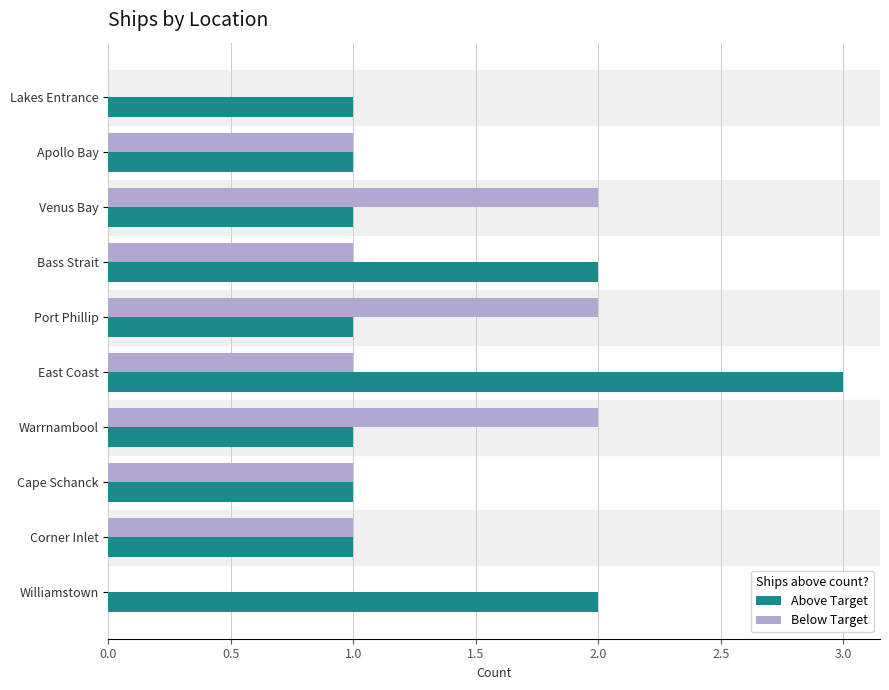

What is the sum of all Above Target values?

14